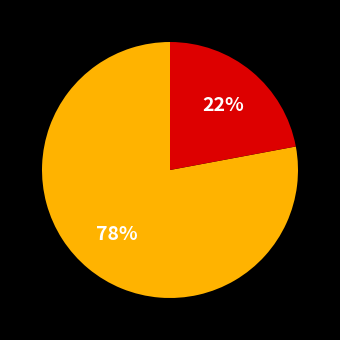

To the nearest percent, what is the difference between the largest and smallest slice percentages?

56%